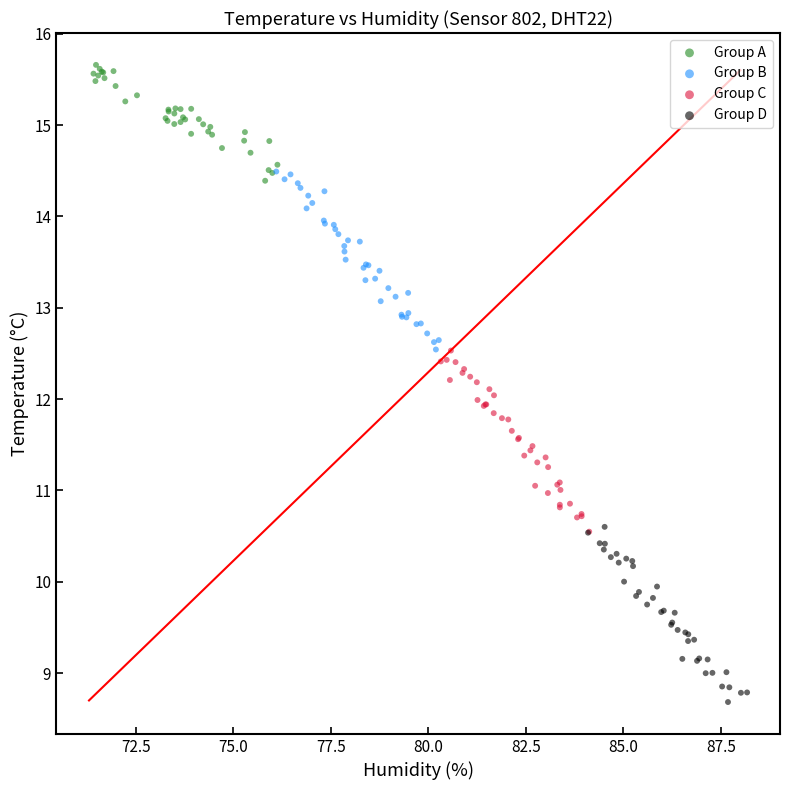

Which series reaches the minimum Y coordinate?

Group D